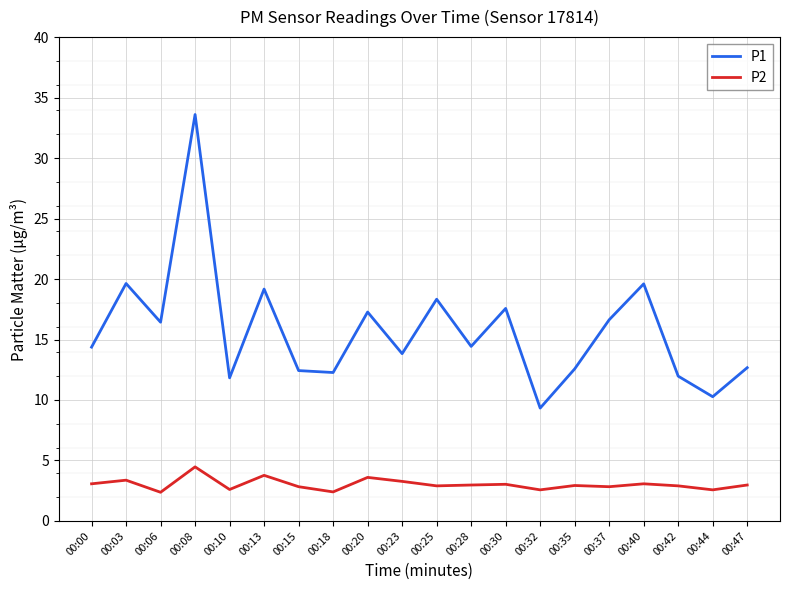

Which label corresponds to the largest value in the chart?

00:08